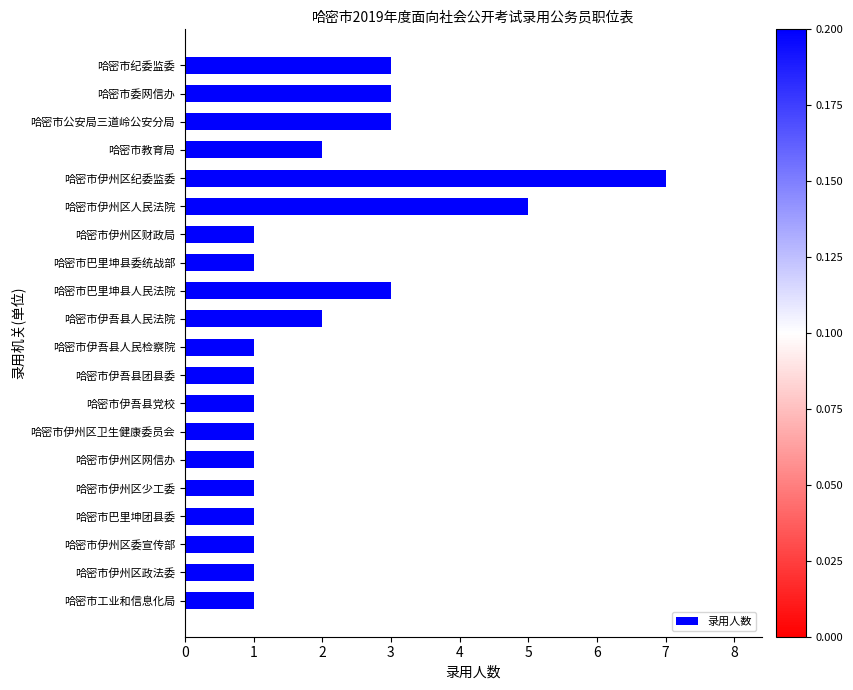

What position from the top is 哈密市伊州区政法委?

19